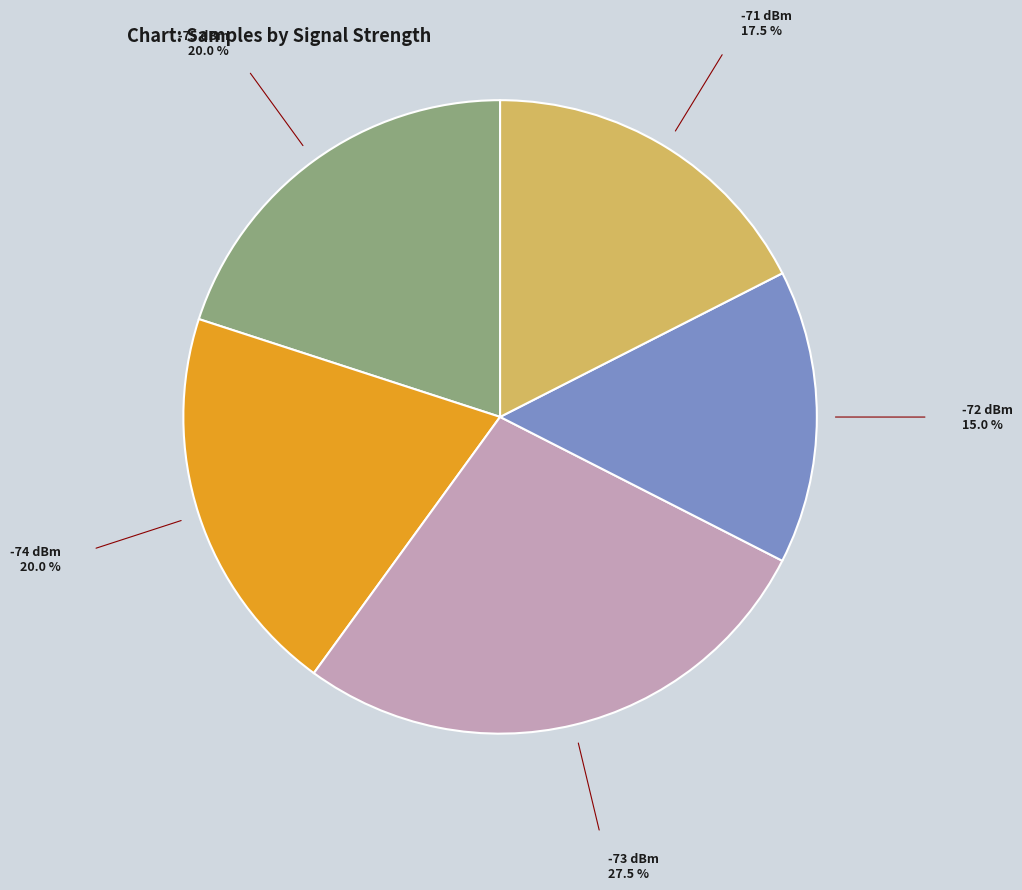

Do -71 dBm and -73 dBm together represent more than half of the pie?

No